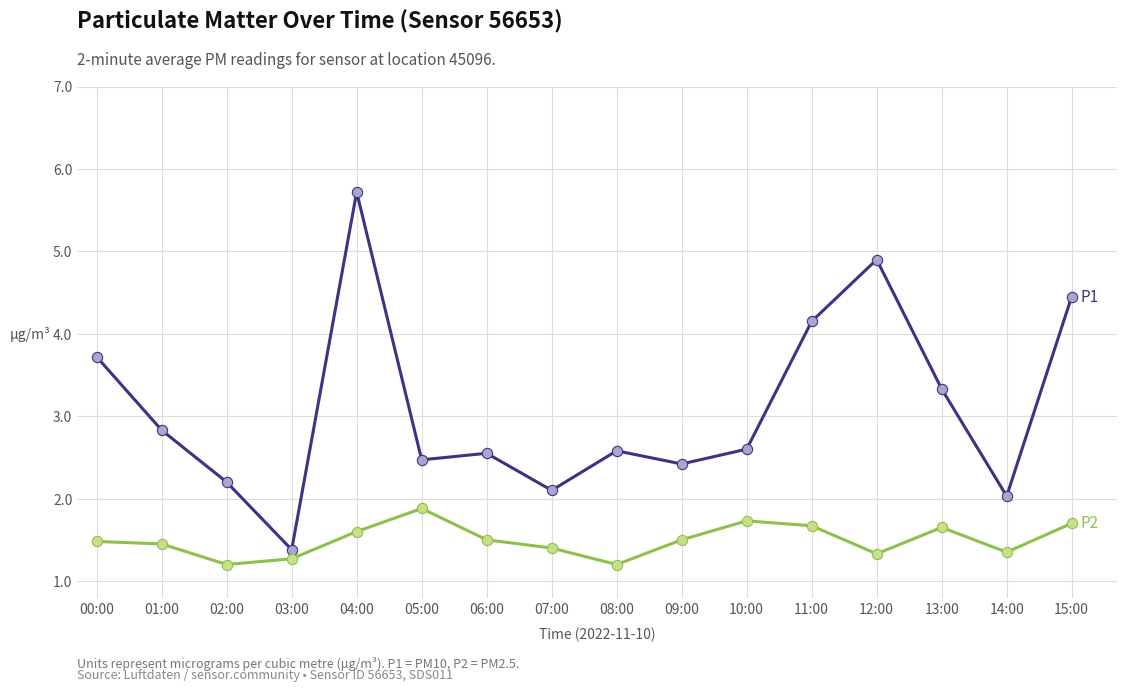

What is the spread (max minus min) of values at 00:00?

2.2